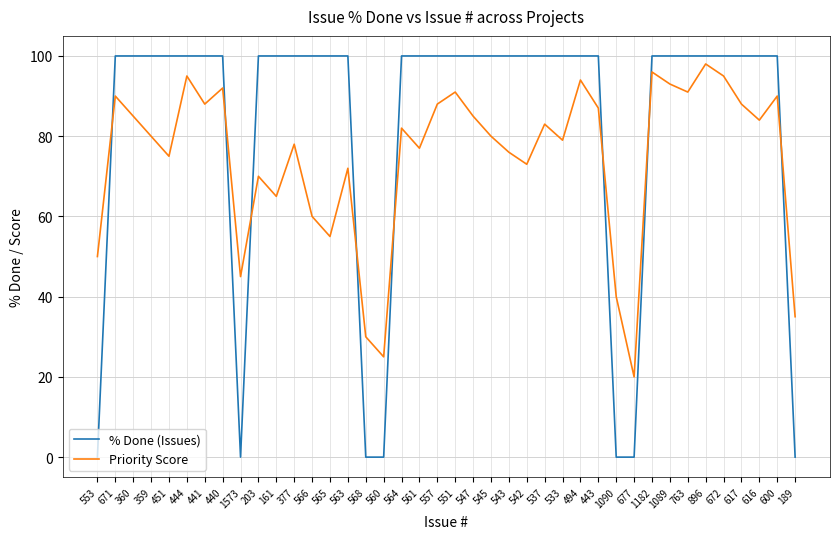

Read the Priority Score value at 545.

80